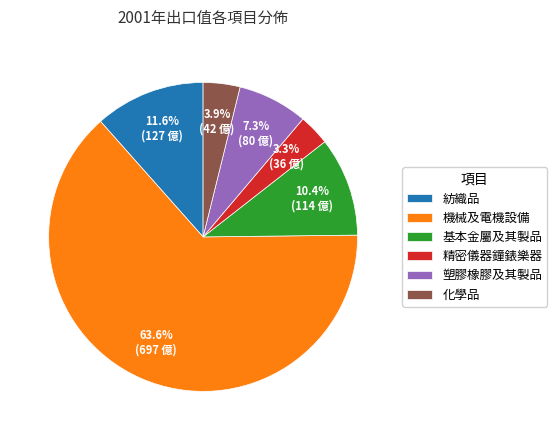

What is the largest slice in the pie chart?

機械及電機設備